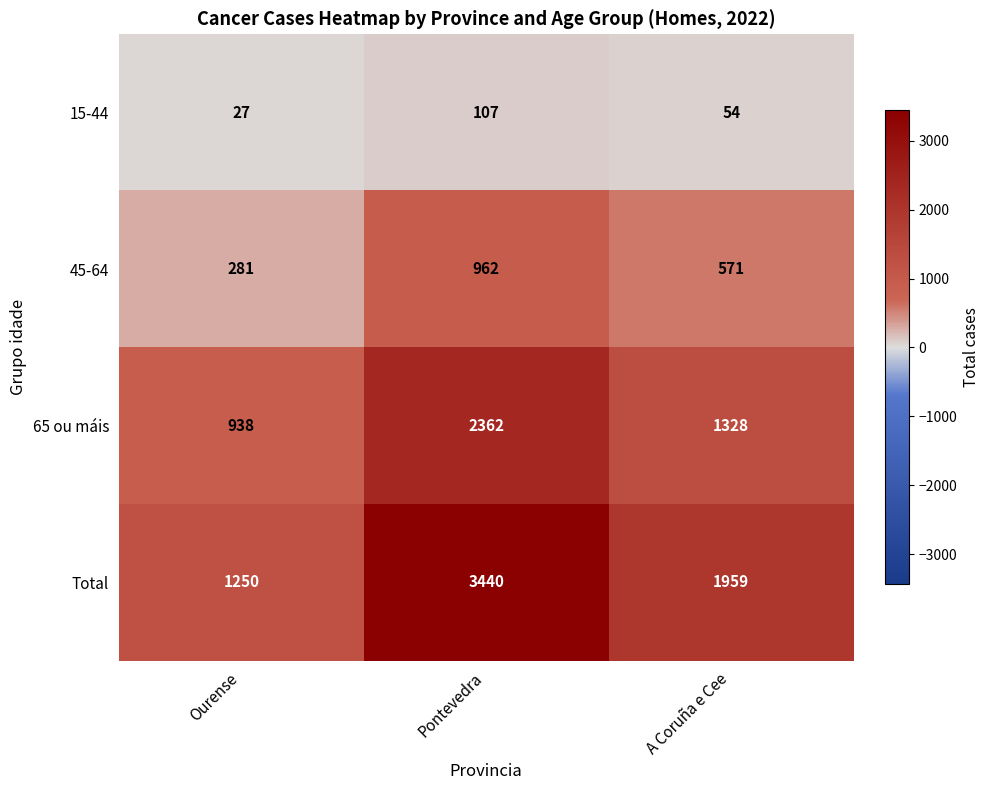

What is the sum of the 65 ou máis values at Pontevedra and Ourense?

3300